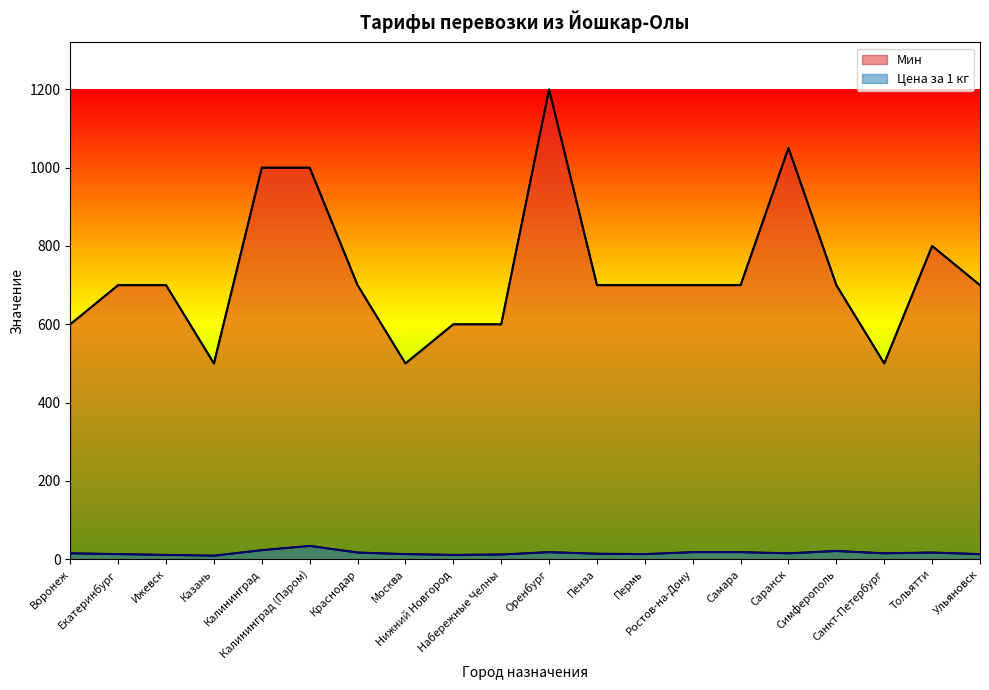

Which category has the lowest value in the Мин series?

Казань